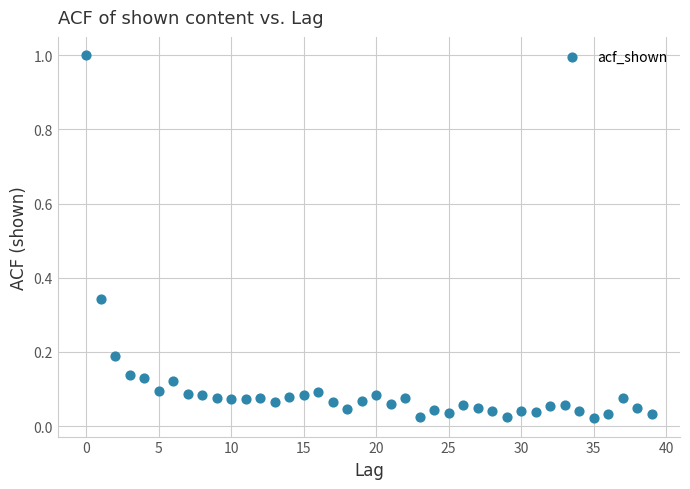

What is the range of Y values (max minus min)?

1.0